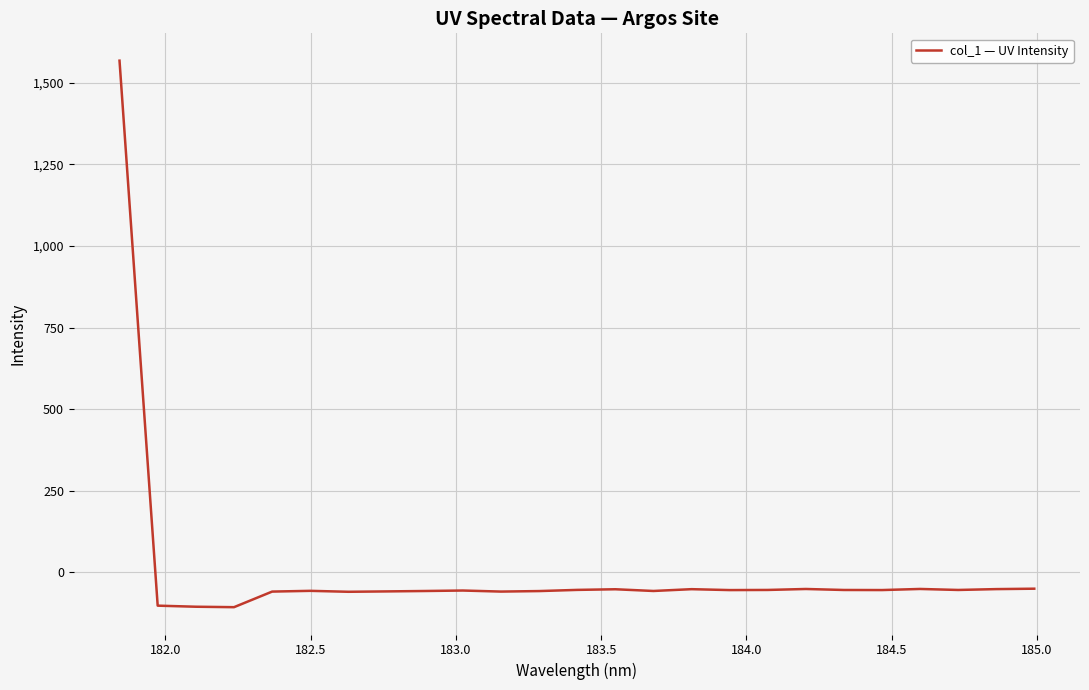

What is the difference between the second highest and minimum values?

56.6